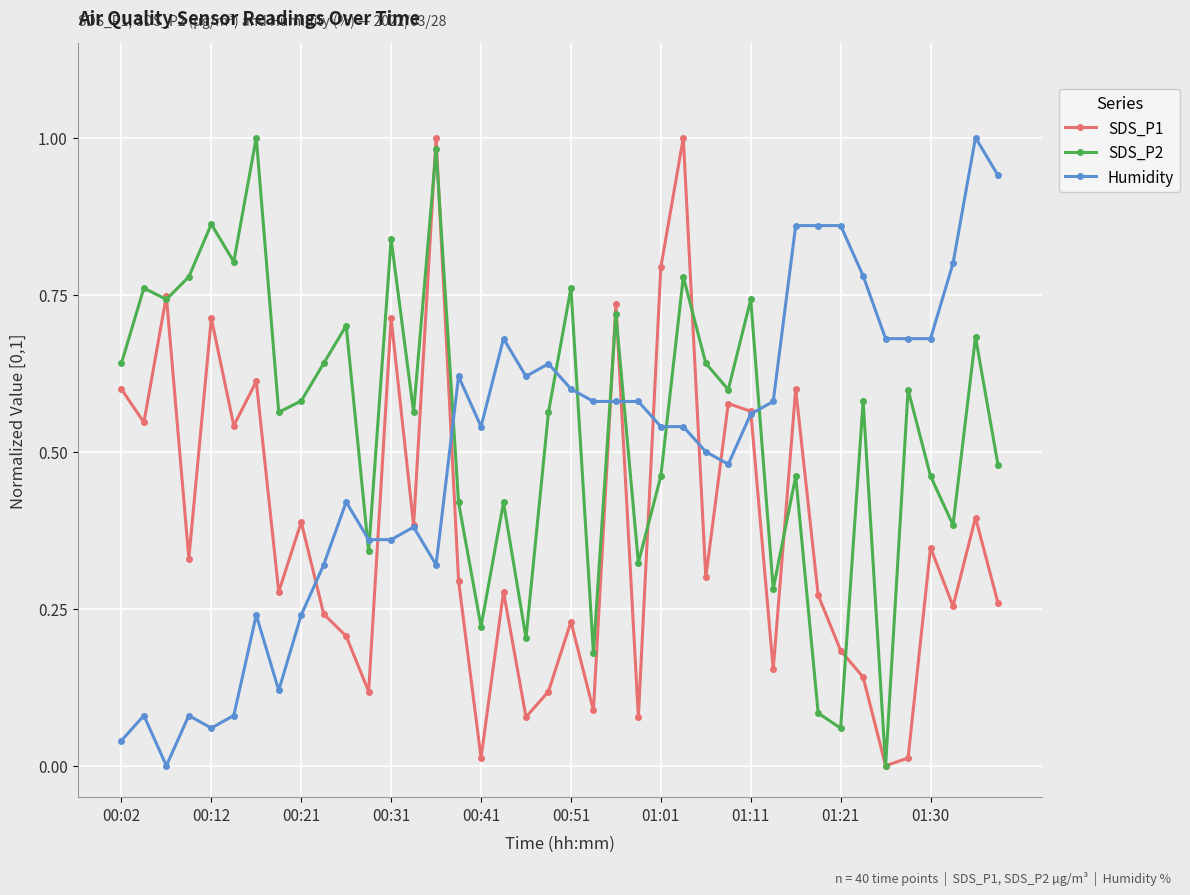

True or false: SDS_P1 has more than 1 points higher than both neighbors.

True